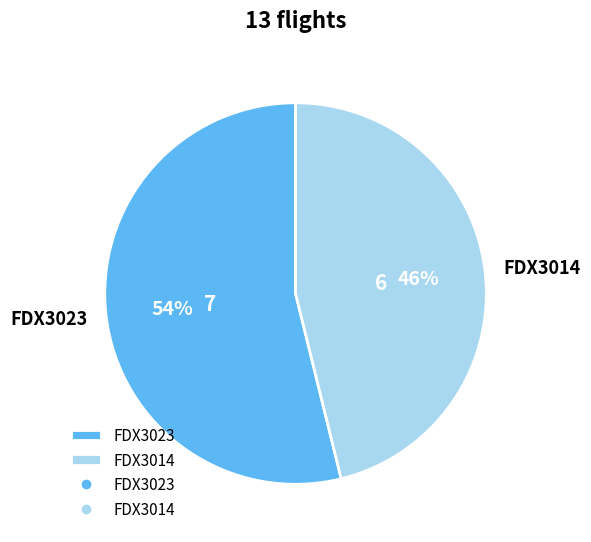

What percentage is the FDX3023 slice, to the nearest percent?

54%